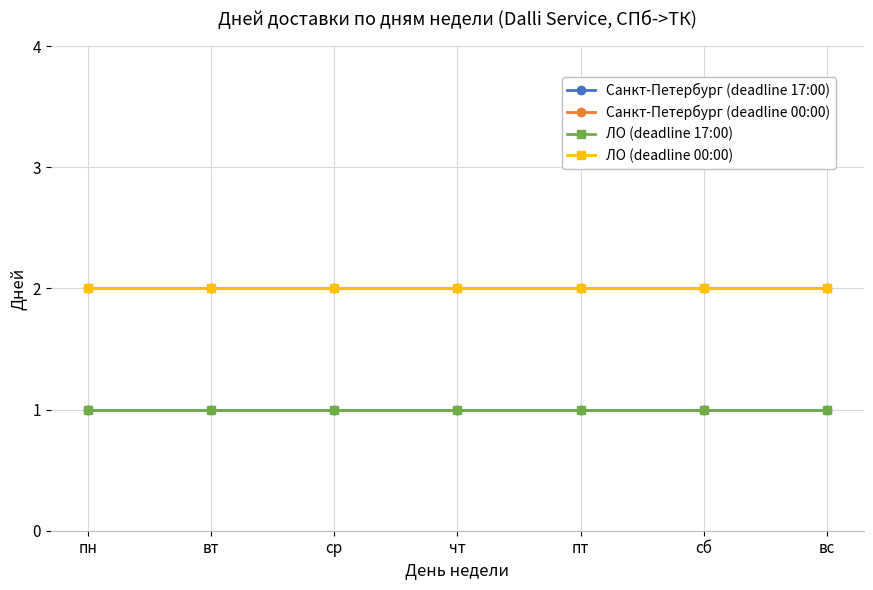

Is the value of Санкт-Петербург (deadline 00:00) at пн greater than the value of Санкт-Петербург (deadline 17:00) at сб?

Yes